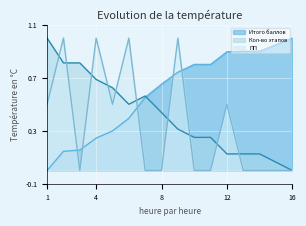

Reading left to right, list all the values displayed in this chart.

Итого баллов: 0.0	0.1	0.2	0.2	0.3	0.4	0.6	0.7	0.7	0.8	0.8	0.9	0.9	0.9	1.0	1.0
Кол-во этапов: 1.0	0.8	0.8	0.7	0.6	0.5	0.6	0.4	0.3	0.2	0.2	0.1	0.1	0.1	0.1	0.0
ПП: 0.5	1.0	0.0	1.0	0.5	1.0	0.0	0.0	1.0	0.0	0.0	0.5	0.0	0.0	0.0	0.0